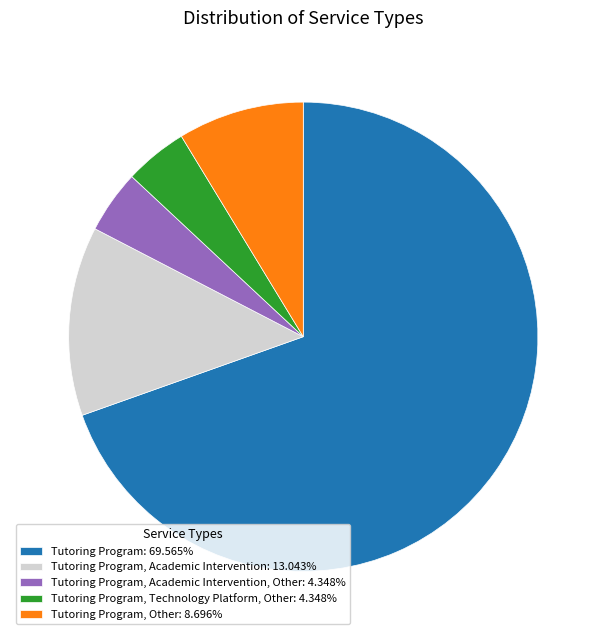

How many slices are in this pie chart?

5